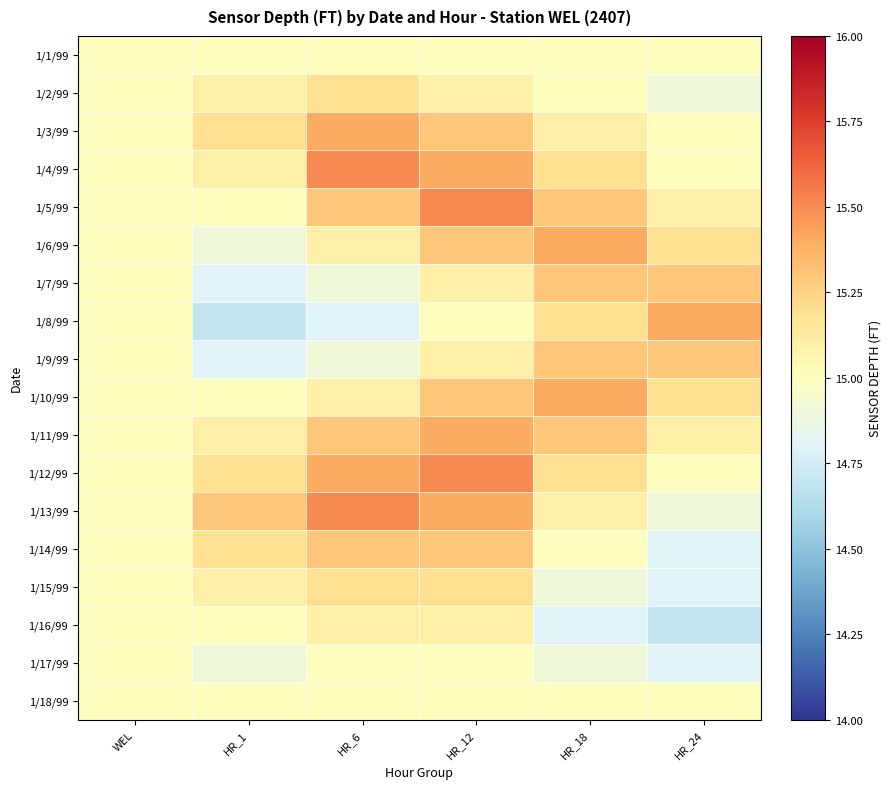

How many series are shown in this chart?

18